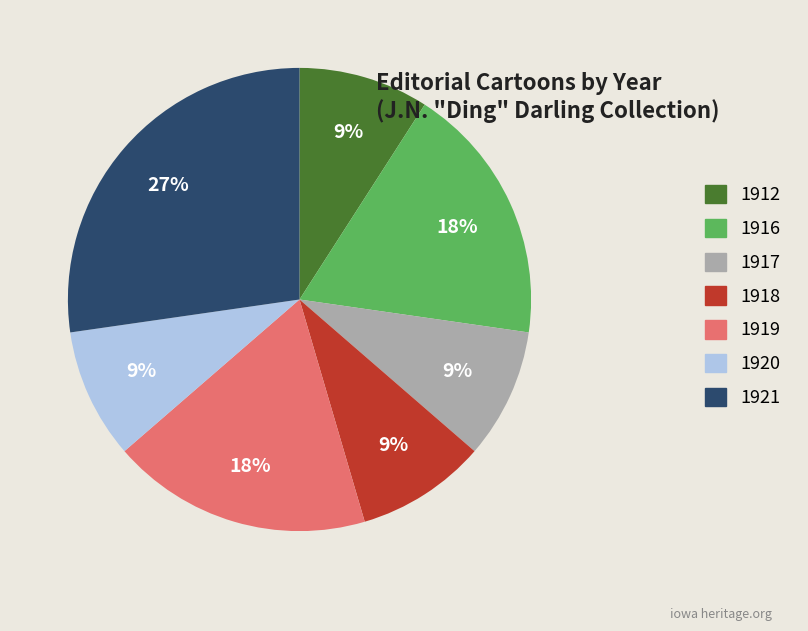

How many segments does this pie chart have?

7